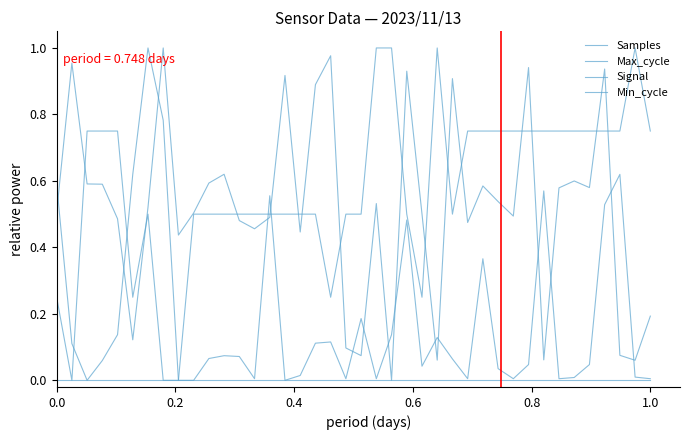

Does the chart have visible grid lines?

No